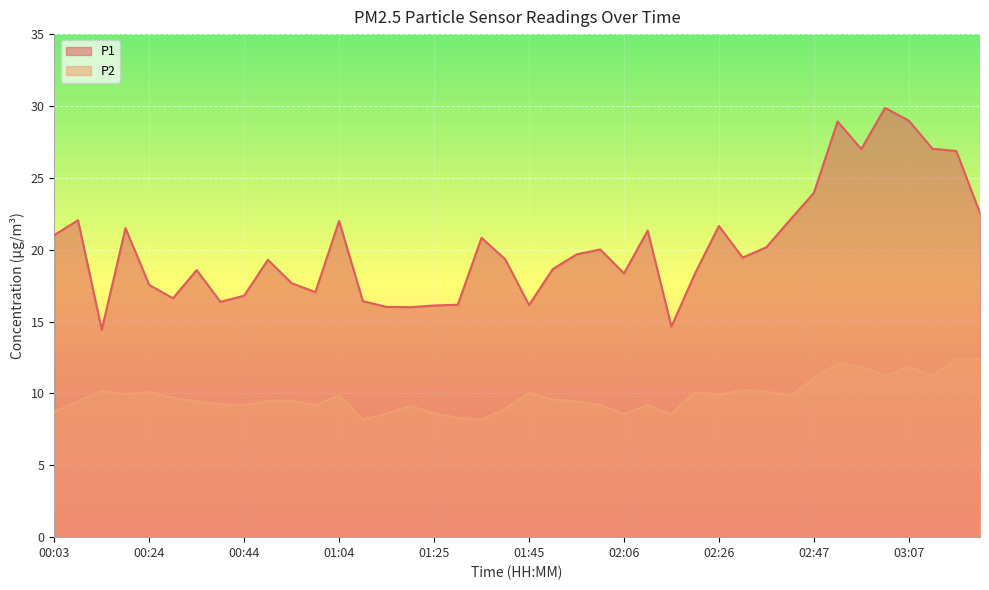

Which series has the largest range (max minus min)?

P1